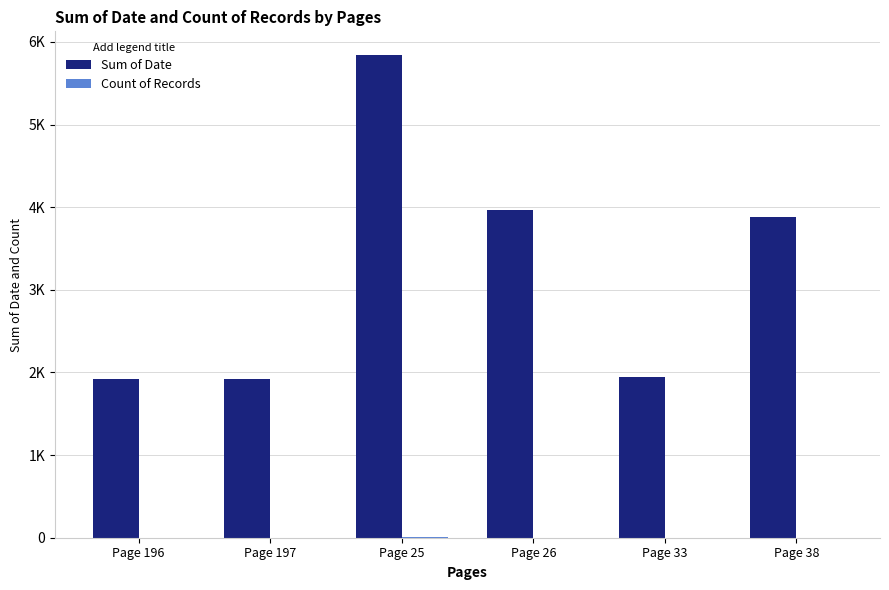

Are the bars horizontal?

No